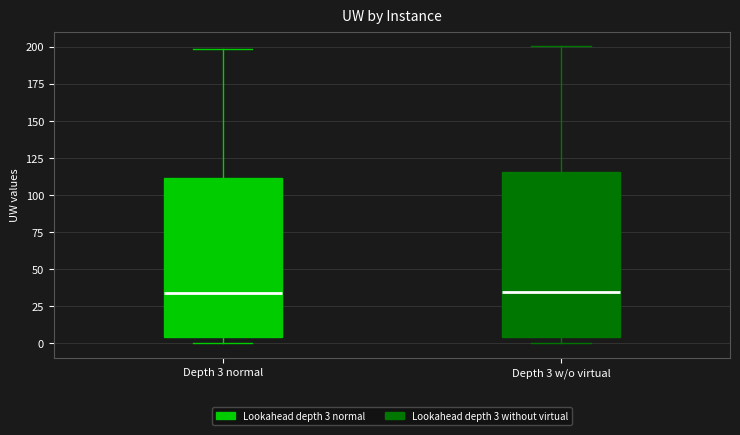

Reading left to right, transcribe this box plot: for each box, give where its median line is, the range the box spans, and where its two whiskers end, as read against the y-axis. The values are not printed on the chart, so give them approximately, as read against the axis.

Depth 3 normal: median 35, box 5 to 110, whiskers 0 to 200
Depth 3 w/o virtual: median 35, box 5 to 115, whiskers 0 to 200